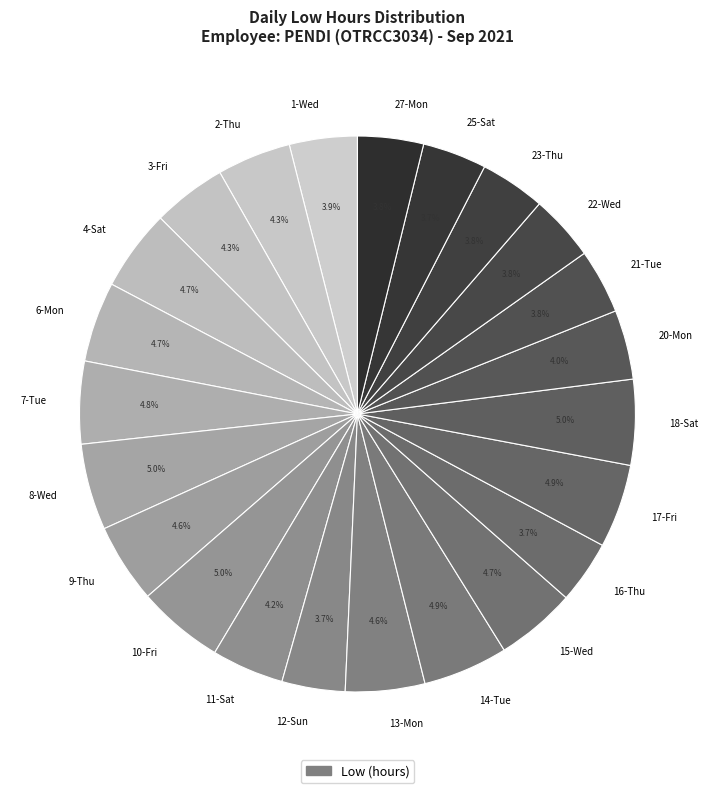

Is there any slice that represents more than half of the pie?

No